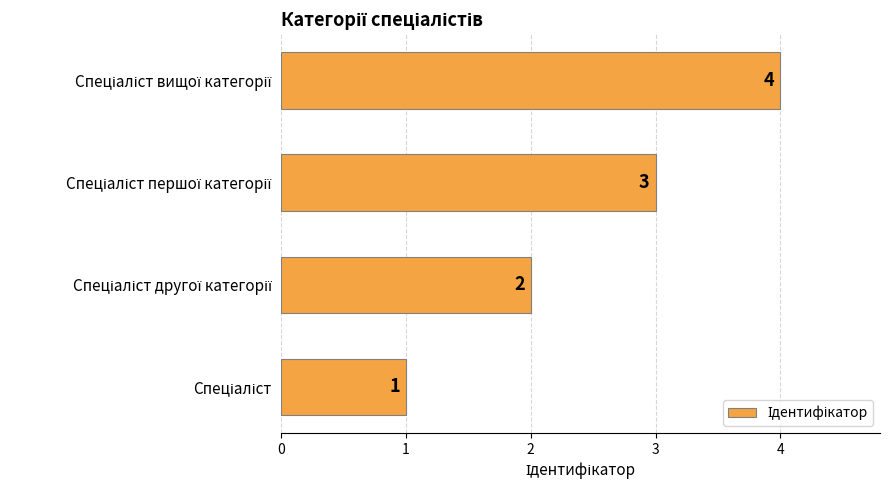

What is the difference between the maximum and minimum values?

3